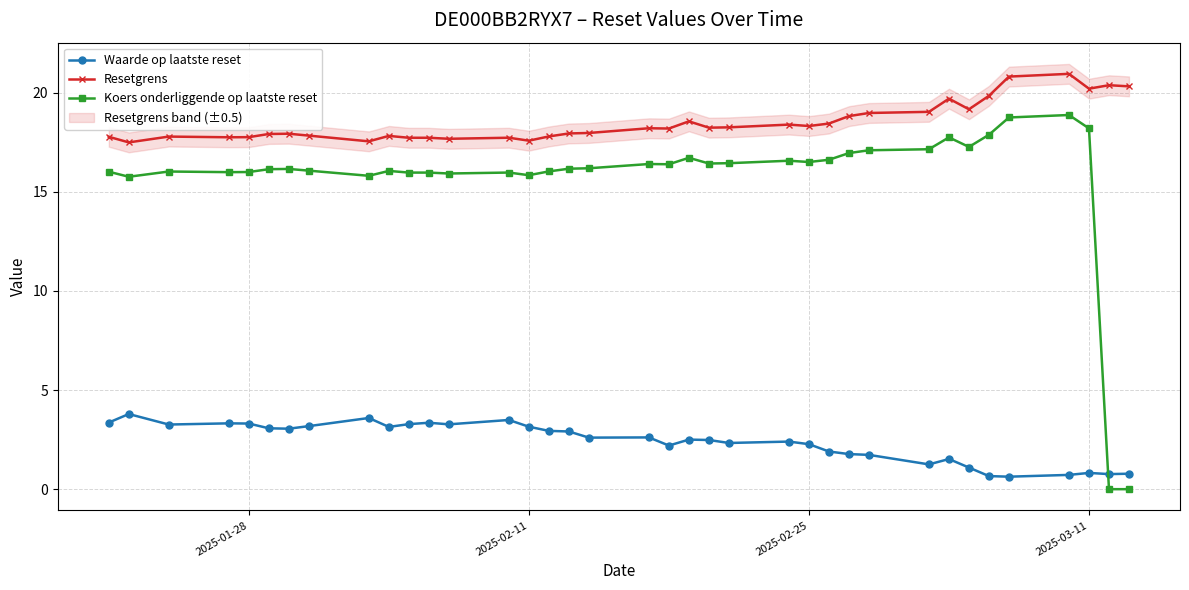

What are all the series names shown in the legend?

Waarde op laatste reset, Resetgrens, Koers onderliggende op laatste reset